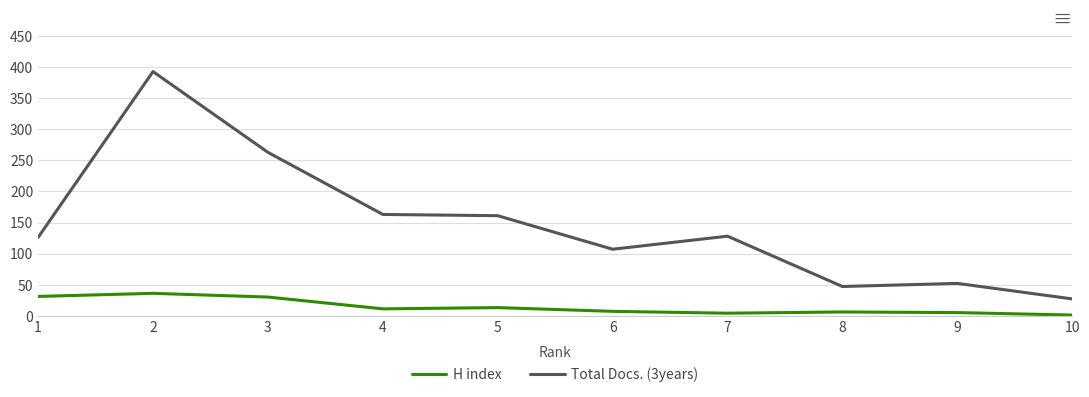

What is the total value across all series at 1?

157